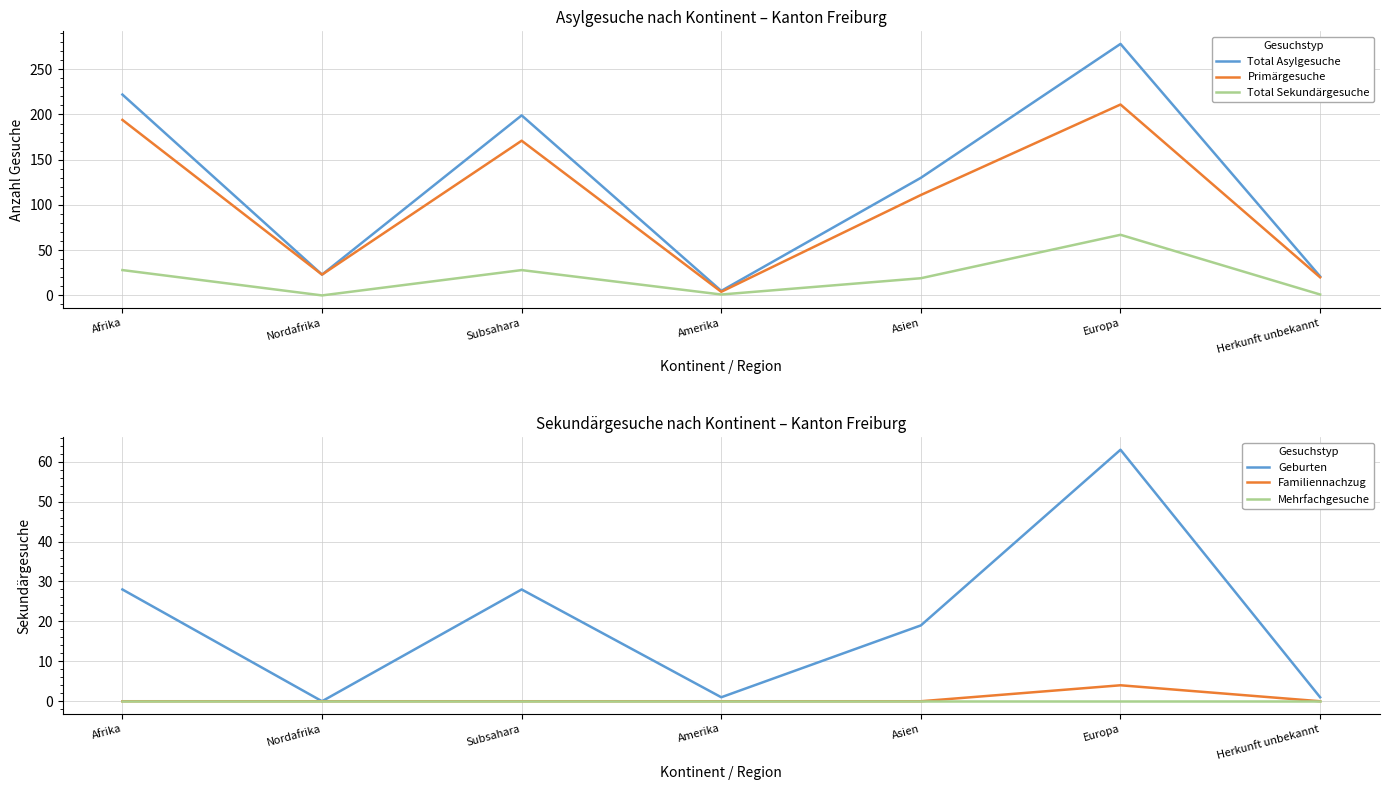

How many Familiennachzug values are between 0 and 1?

6